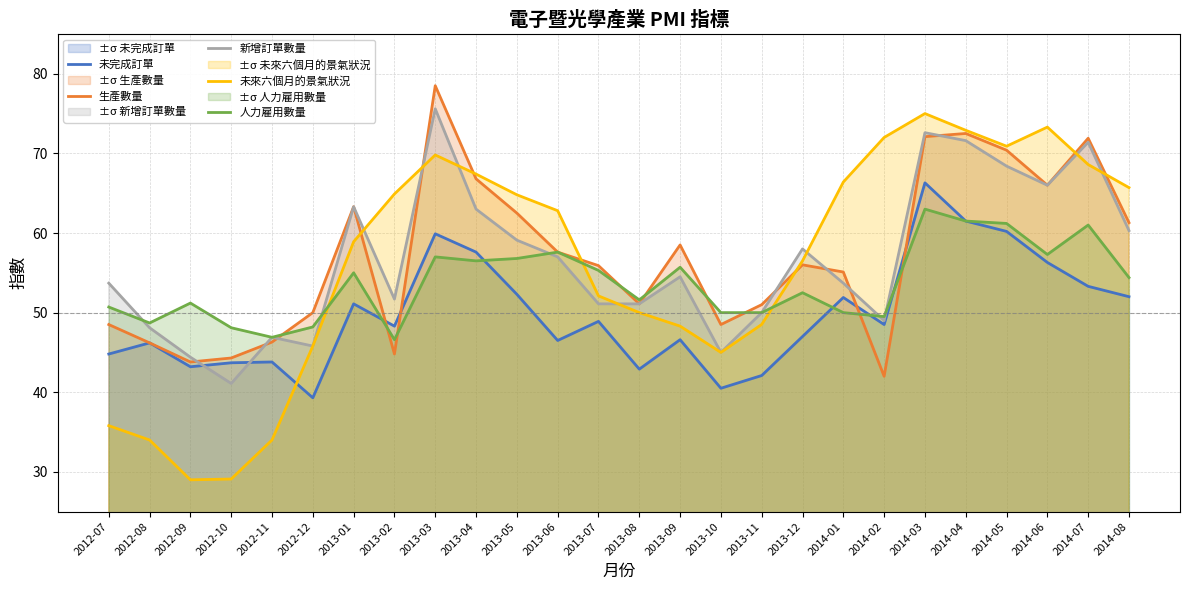

Does the chart have visible grid lines?

Yes